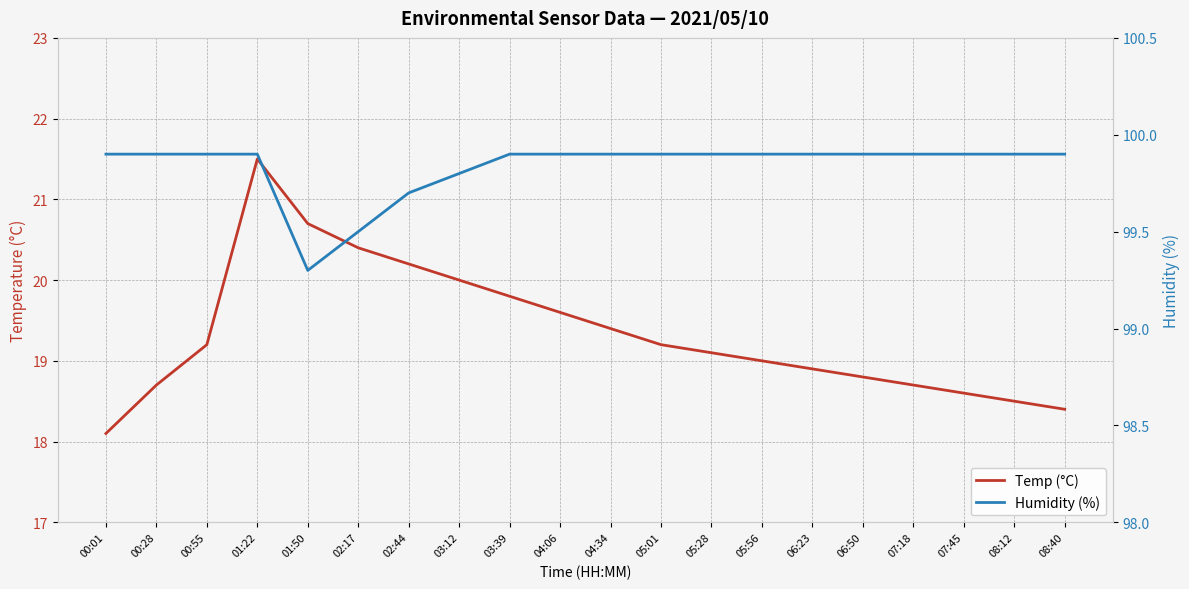

Which series has the largest total across all categories?

Humidity (%)